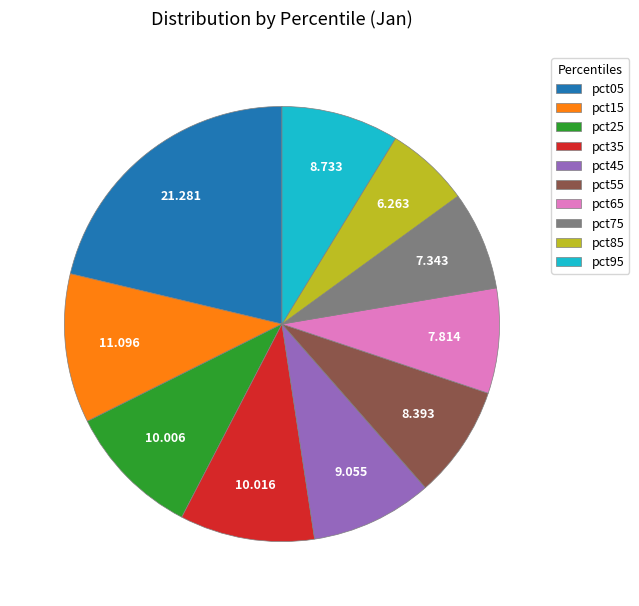

Between pct75 and pct95, which is larger?

pct95